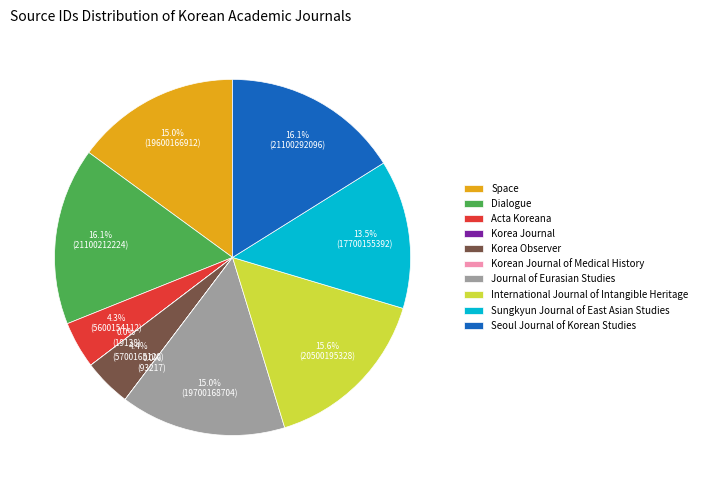

Does Journal of Eurasian Studies account for over 50% of the chart?

No